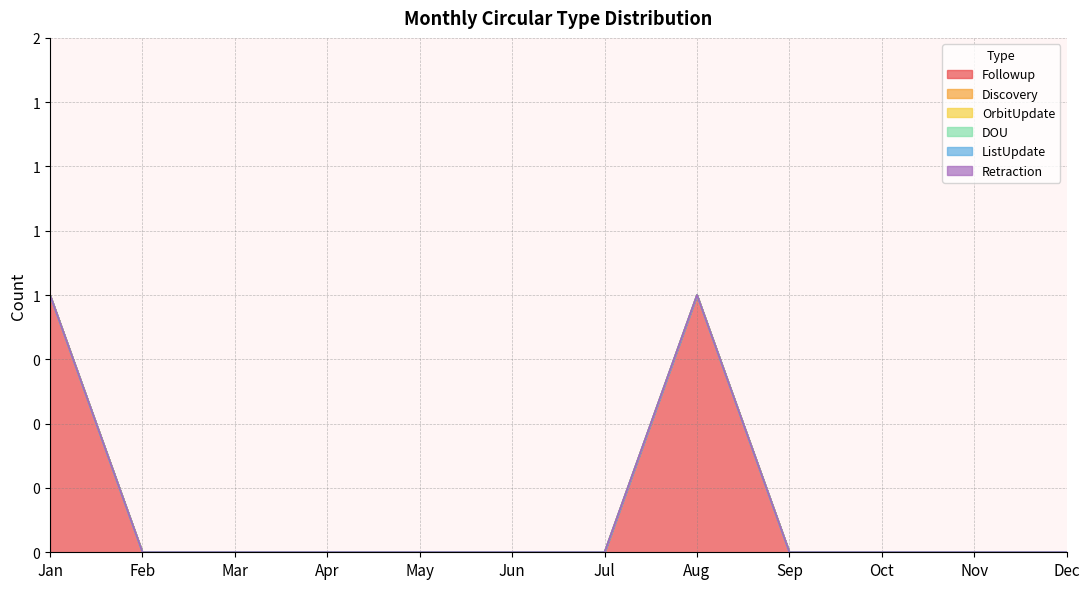

True or false: Retraction has more than 2 interior local peaks.

False